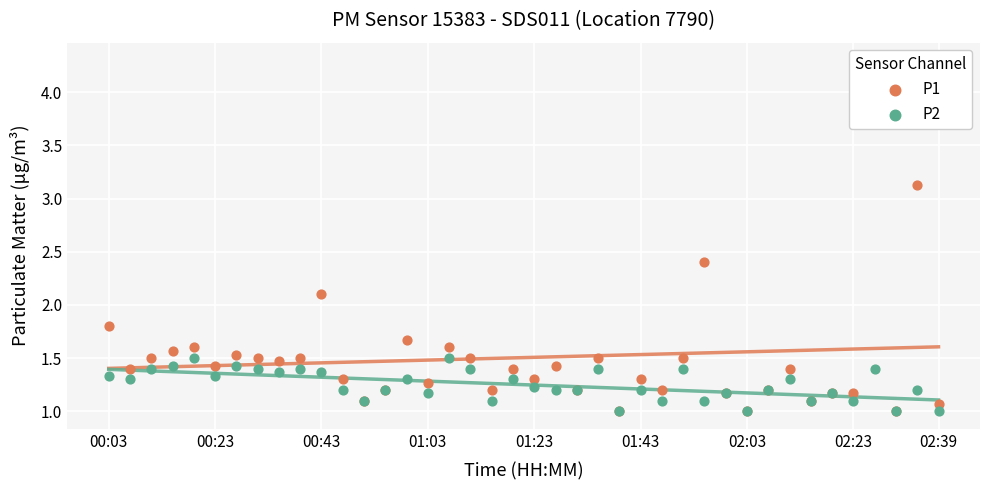

Which series has the widest spread of Y values?

P1